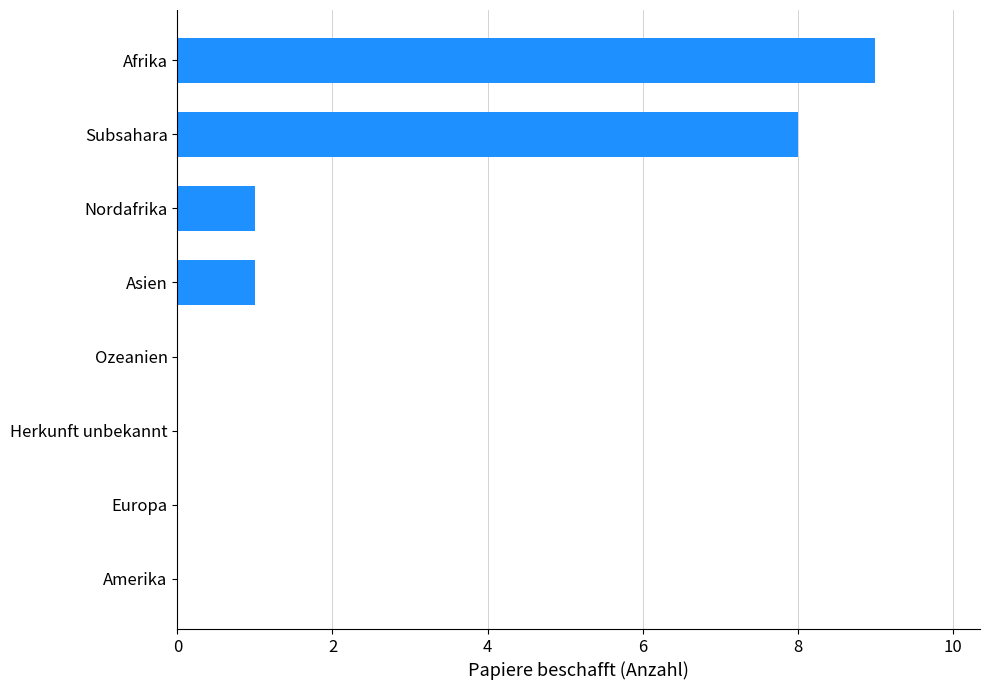

Are the bars horizontal?

Yes